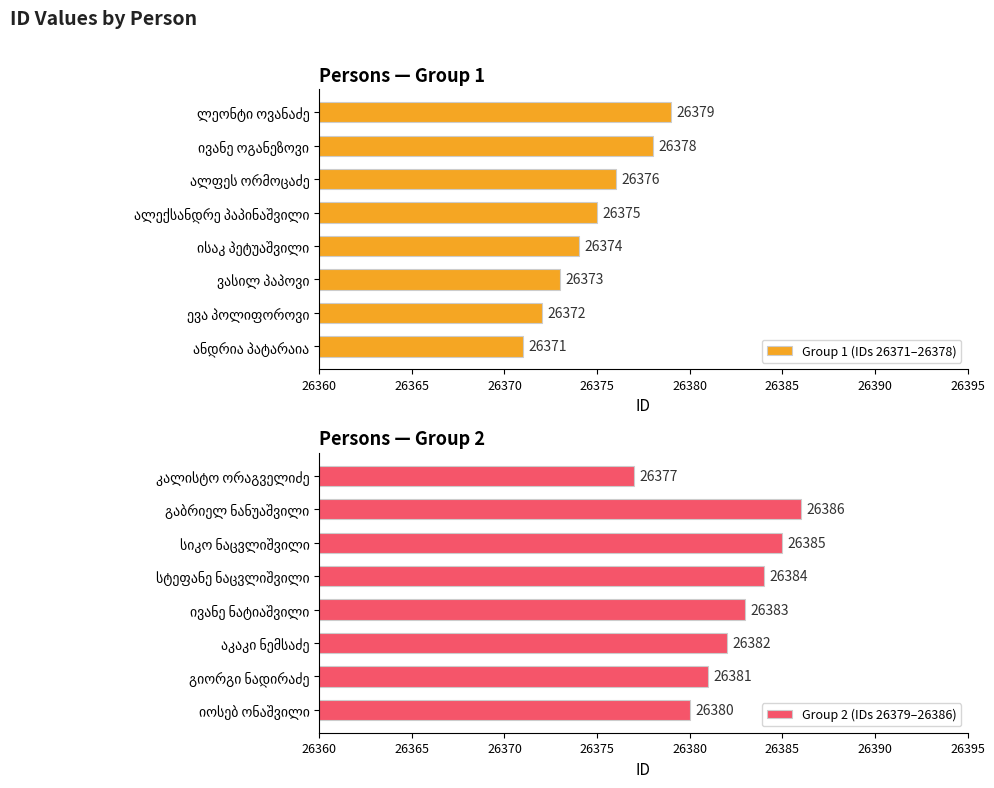

Reading left to right, what are all the values shown in this chart?

Group 1 (IDs 26371–26378): 26360=26371	26365=26372	26370=26373	26375=26374	26380=26375	26385=26376	26390=26378	26395=26379
Group 2 (IDs 26379–26386): 26360=26380	26365=26381	26370=26382	26375=26383	26380=26384	26385=26385	26390=26386	26395=26377